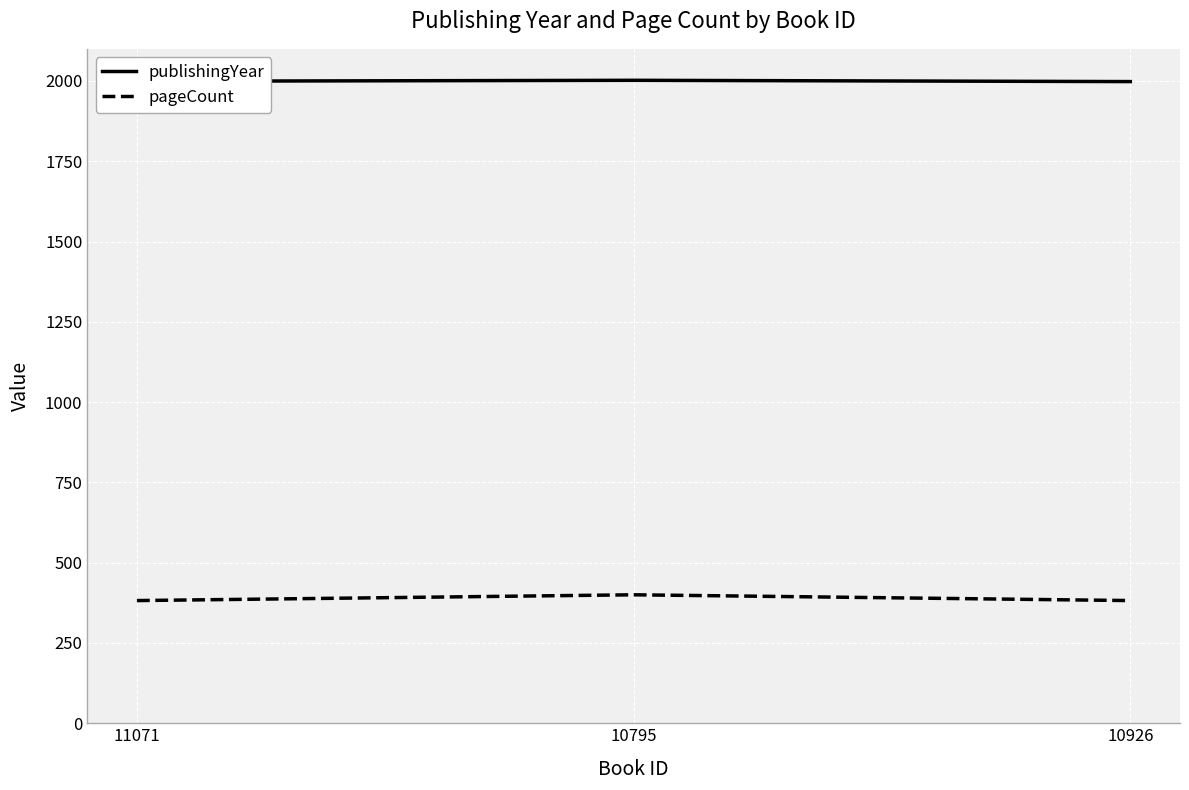

What value does the pageCount series have at 10926, to the nearest 5?

380